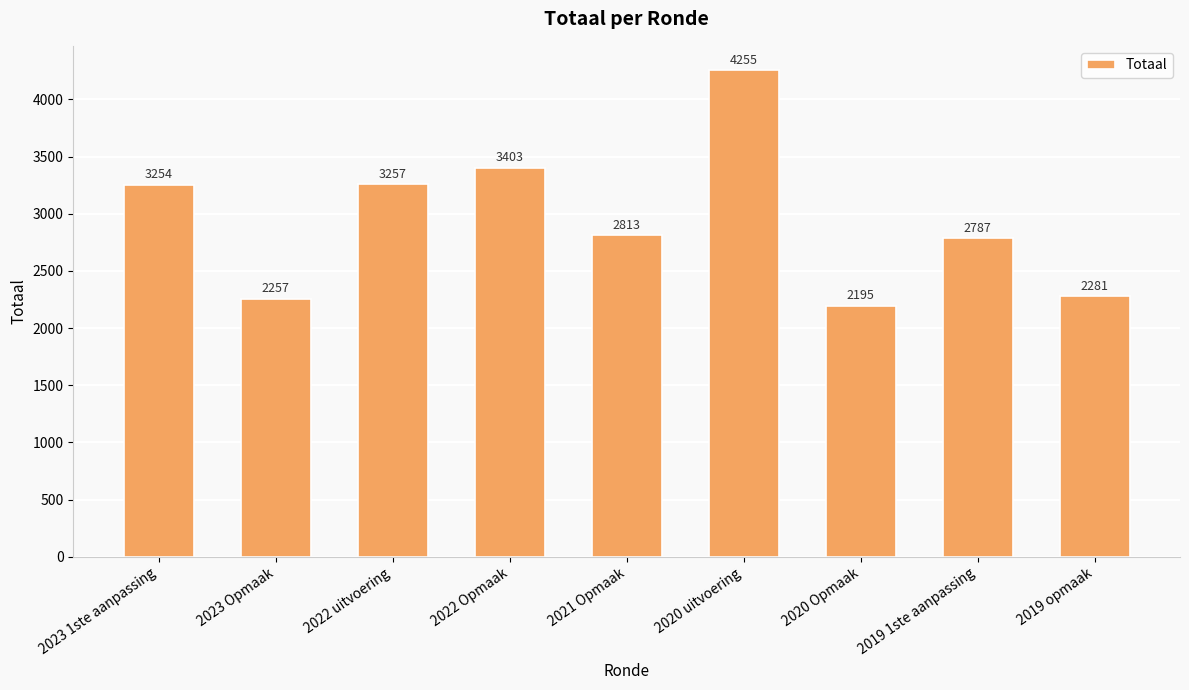

What is the label of the 4th bar from the right?

2020 uitvoering